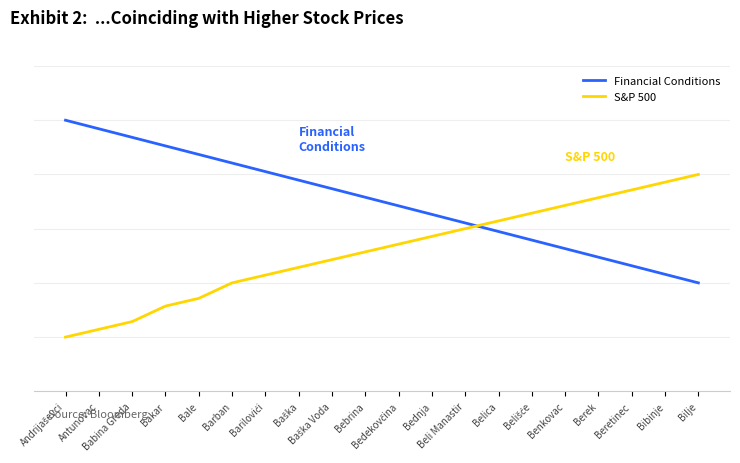

How many intersections are there between Financial Conditions and S&P 500?

1